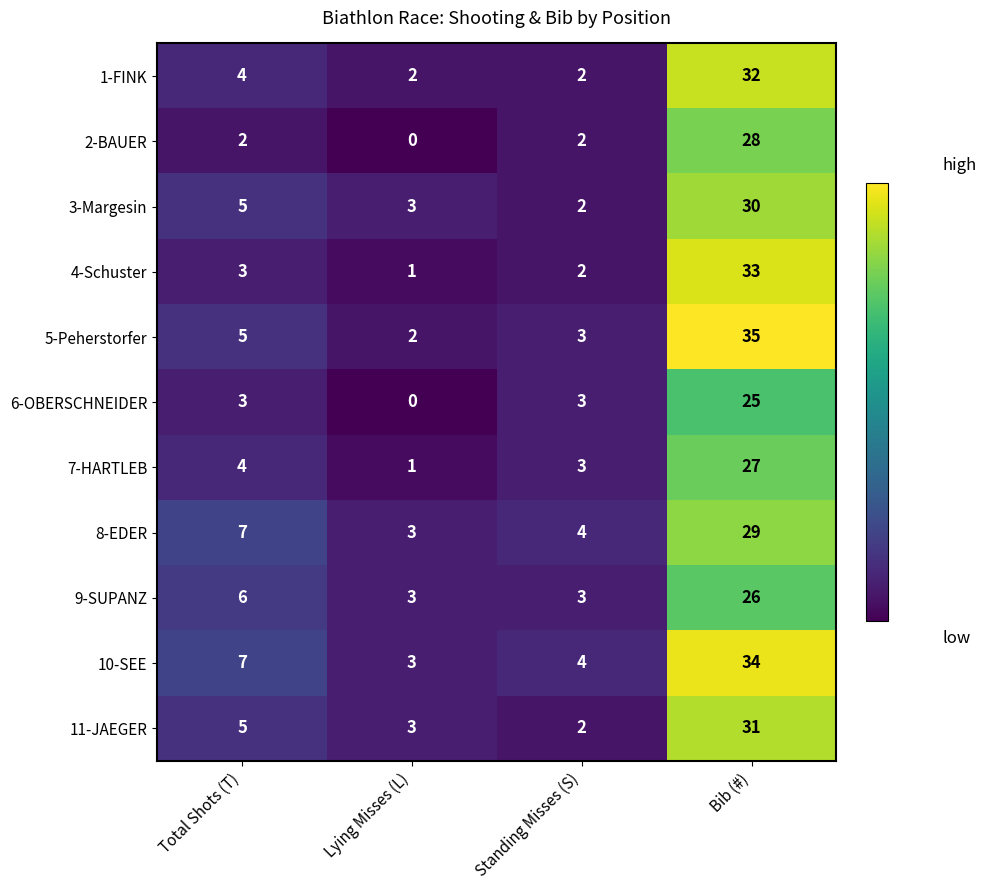

What is the maximum value shown in the chart?

35